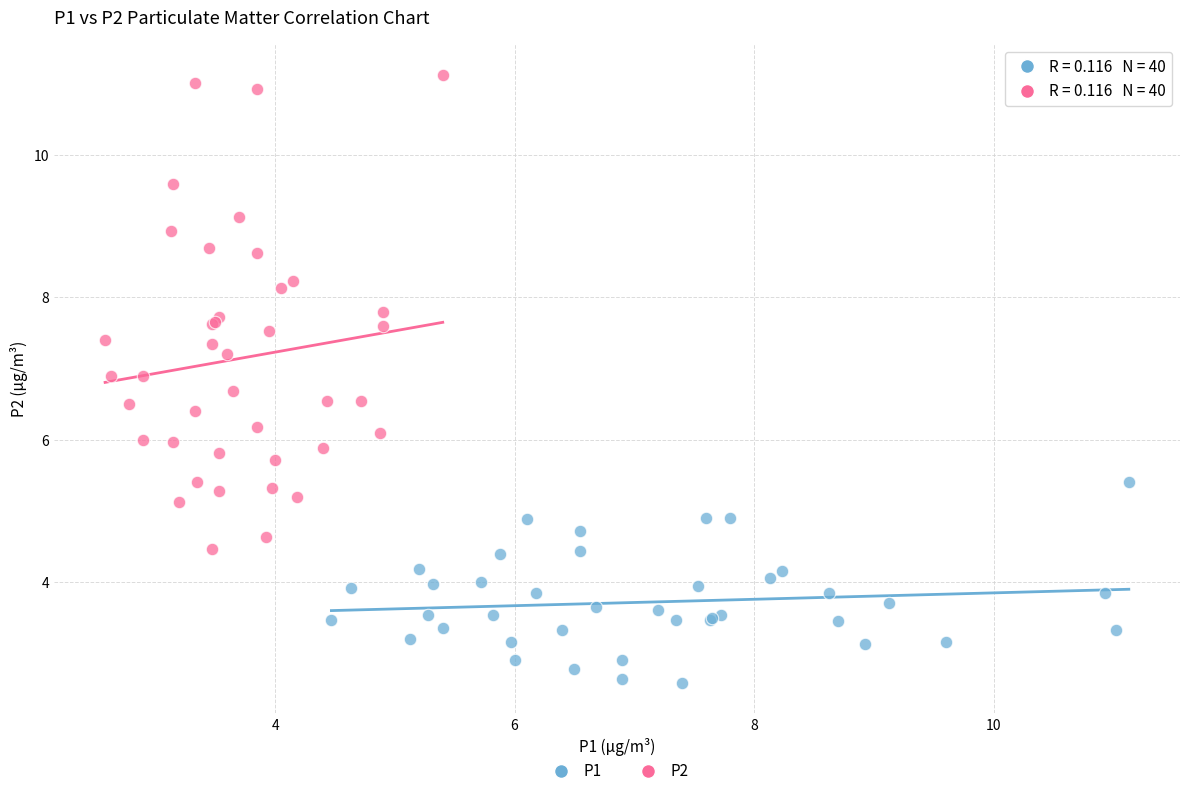

Which series has the largest Y range (max minus min)?

P2